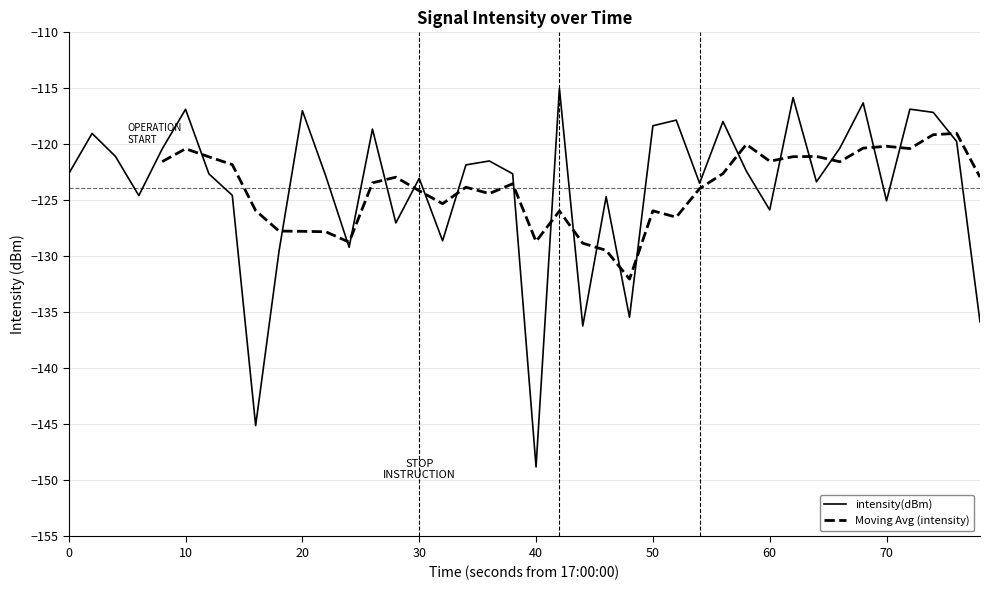

True or false: intensity(dBm) has a value of -123.0 at 30.

True